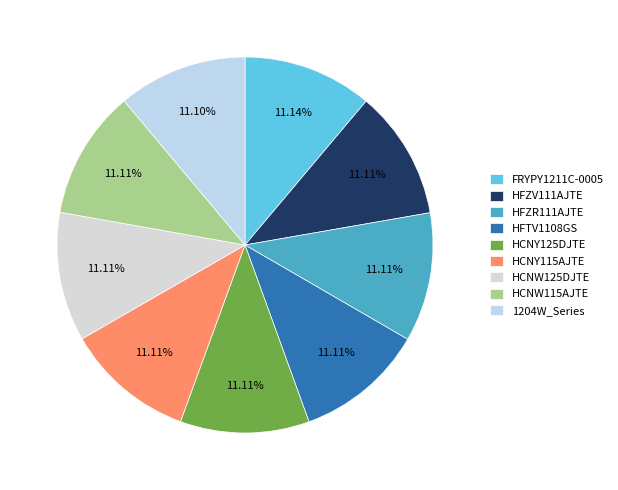

To the nearest percent, what portion does HCNW125DJTE represent?

11%